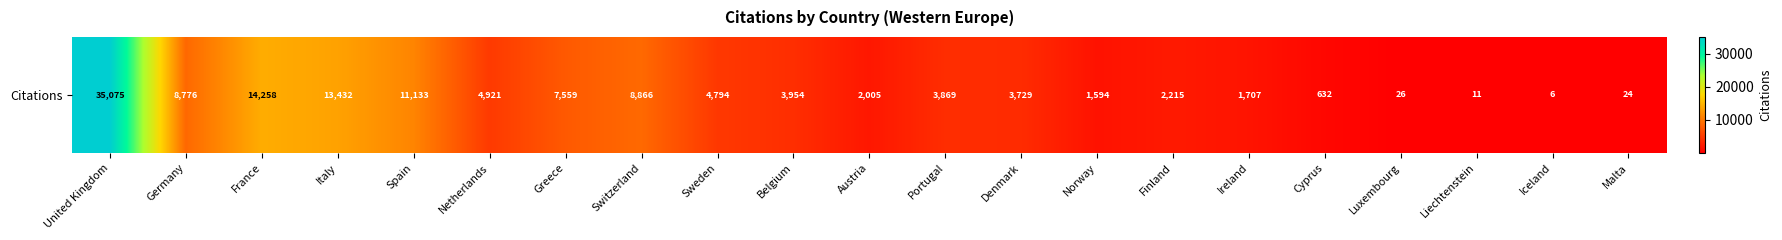

Rank the categories by value from highest to lowest.

United Kingdom, France, Italy, Spain, Switzerland, Germany, Greece, Netherlands, Sweden, Belgium, Portugal, Denmark, Finland, Austria, Ireland, Norway, Cyprus, Luxembourg, Malta, Liechtenstein, Iceland